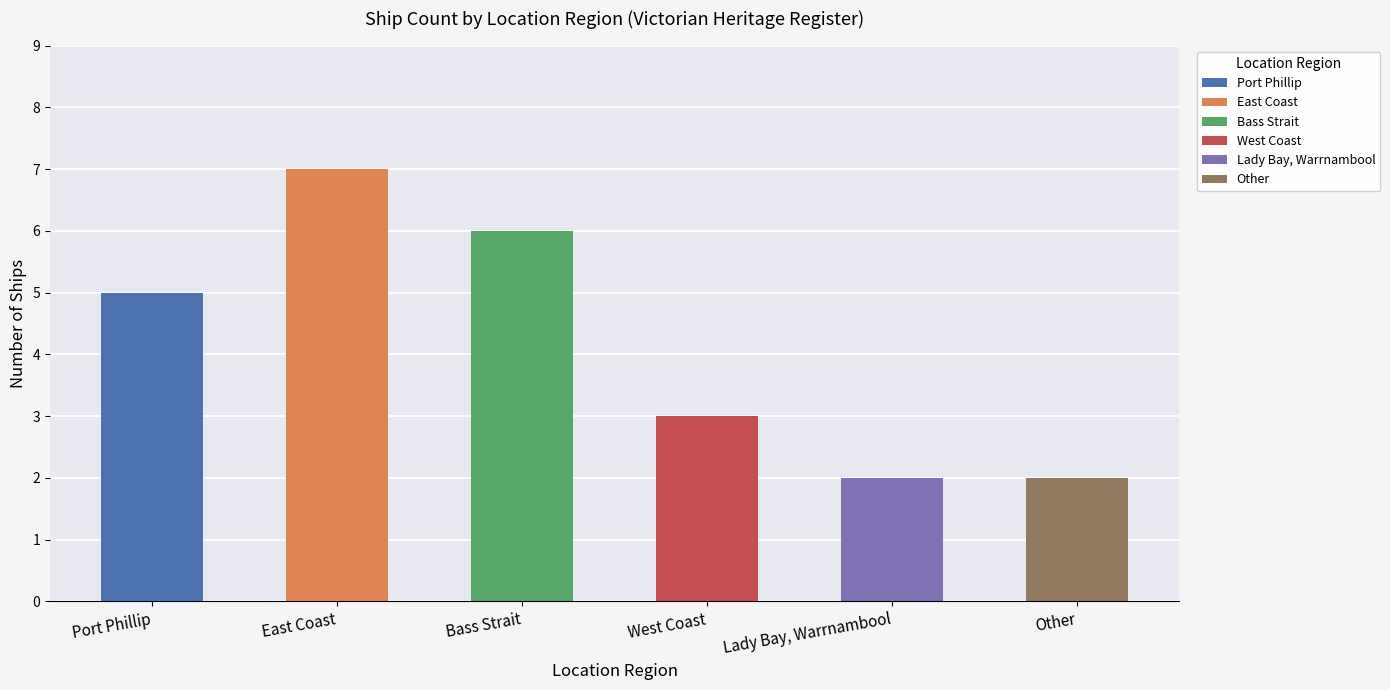

Between Bass Strait and Lady Bay, Warrnambool, which is larger?

Bass Strait